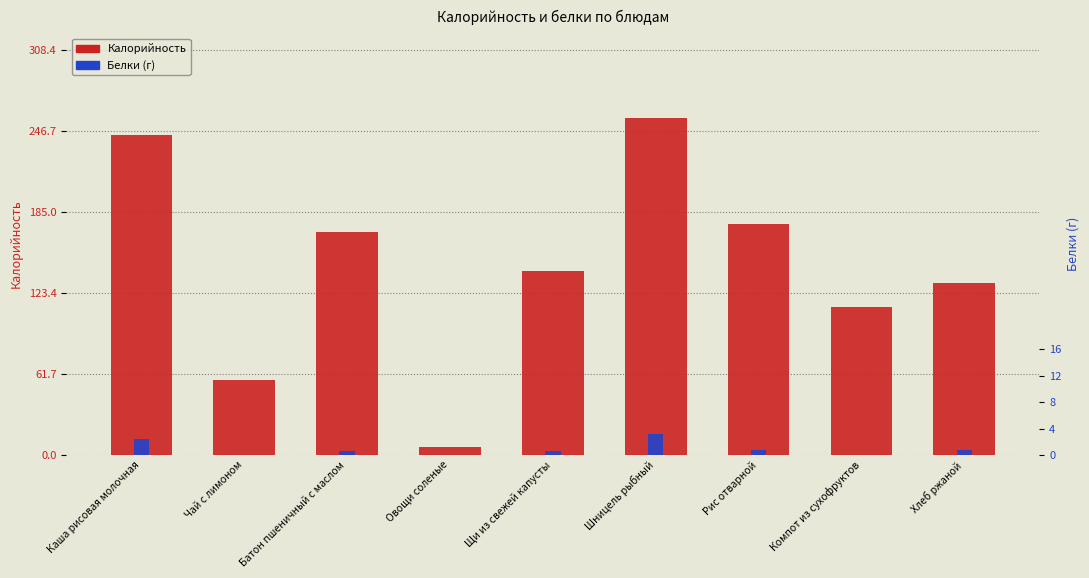

At Овощи соленые, list the series in order from largest to smallest.

Калорийность, Белки (г)